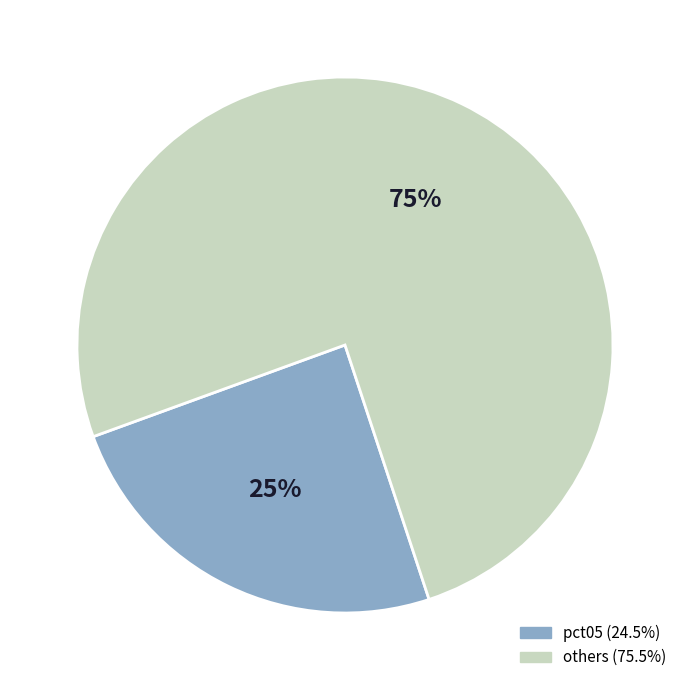

To the nearest percent, what is the average slice percentage?

50%